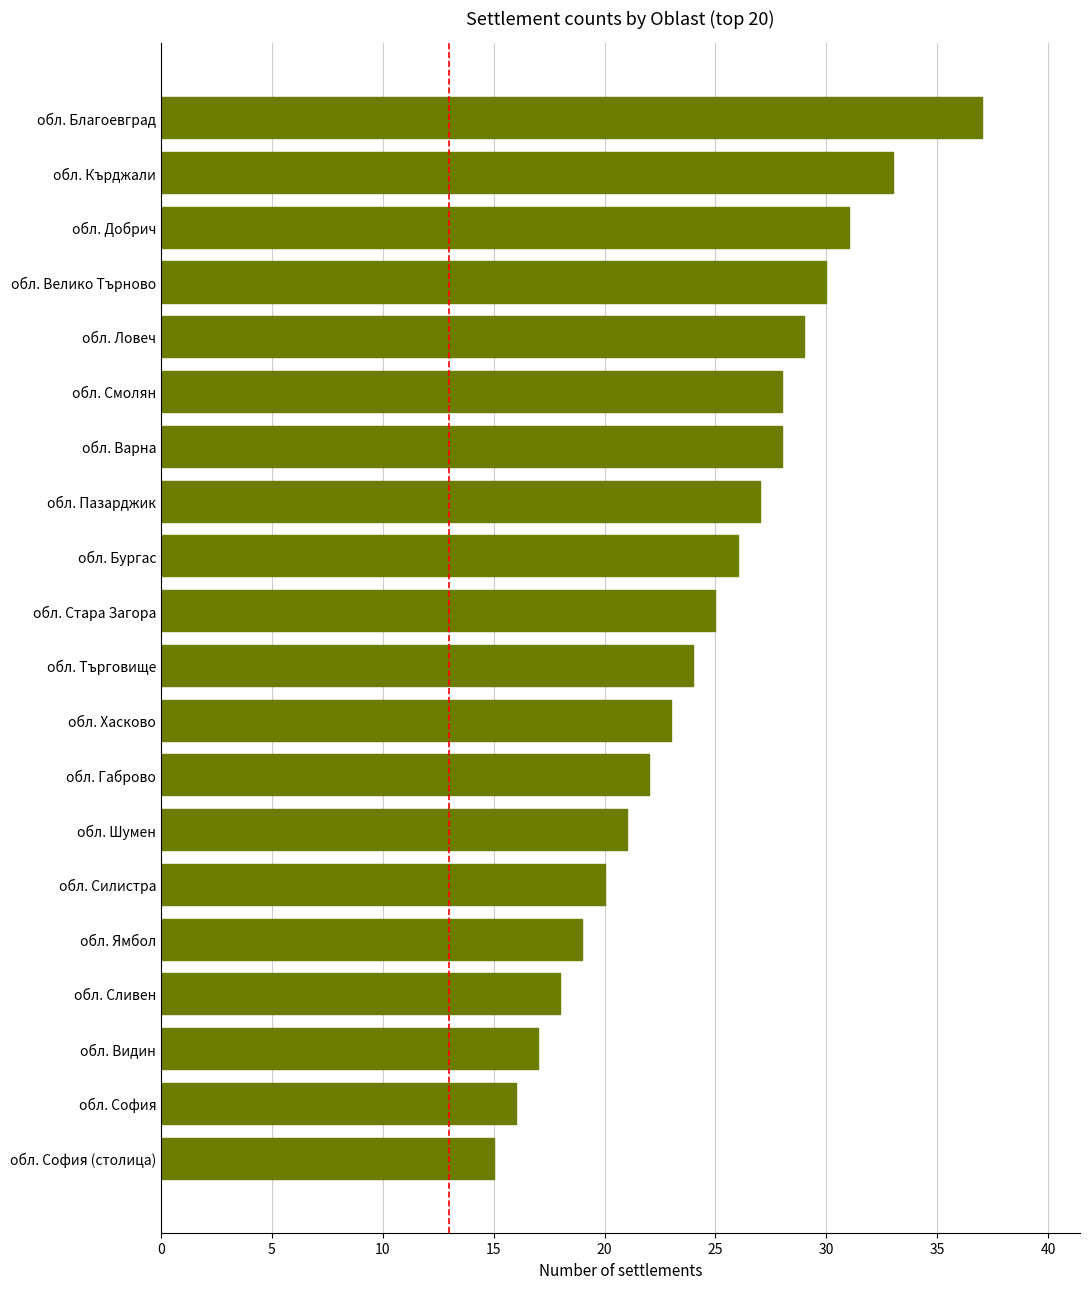

What is the difference between the maximum and minimum values?

22